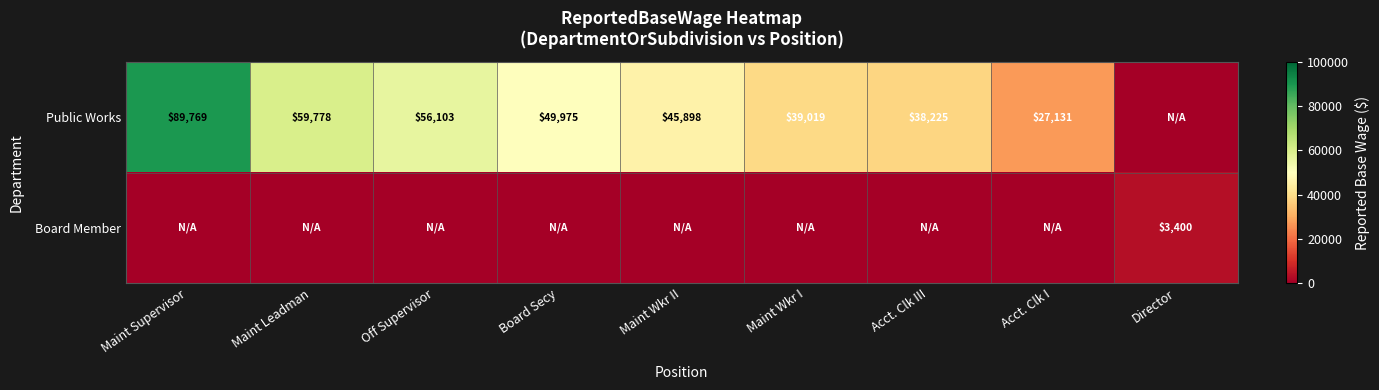

How many categories are shown in the chart?

9